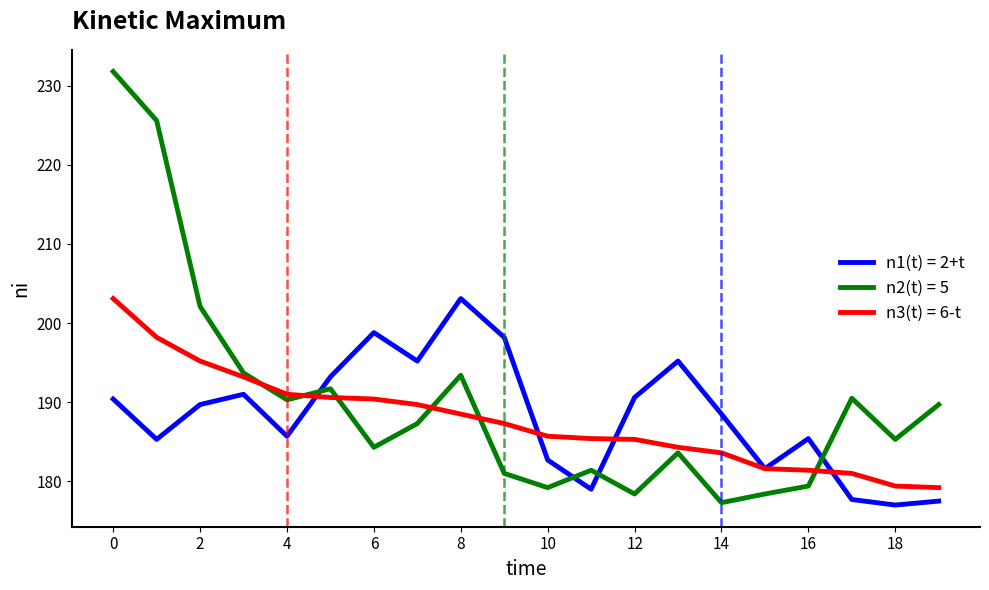

Which series has the widest spread of values?

n2(t) = 5